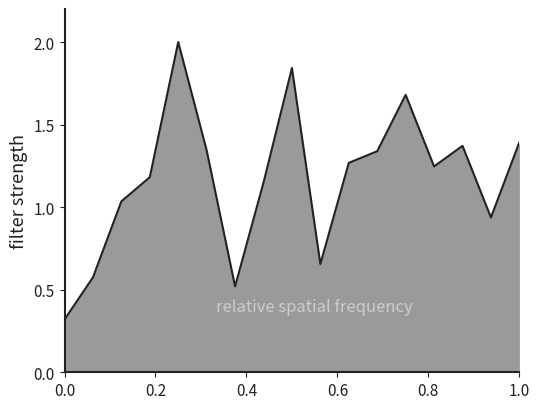

What is the difference between the maximum and minimum values?

1.7